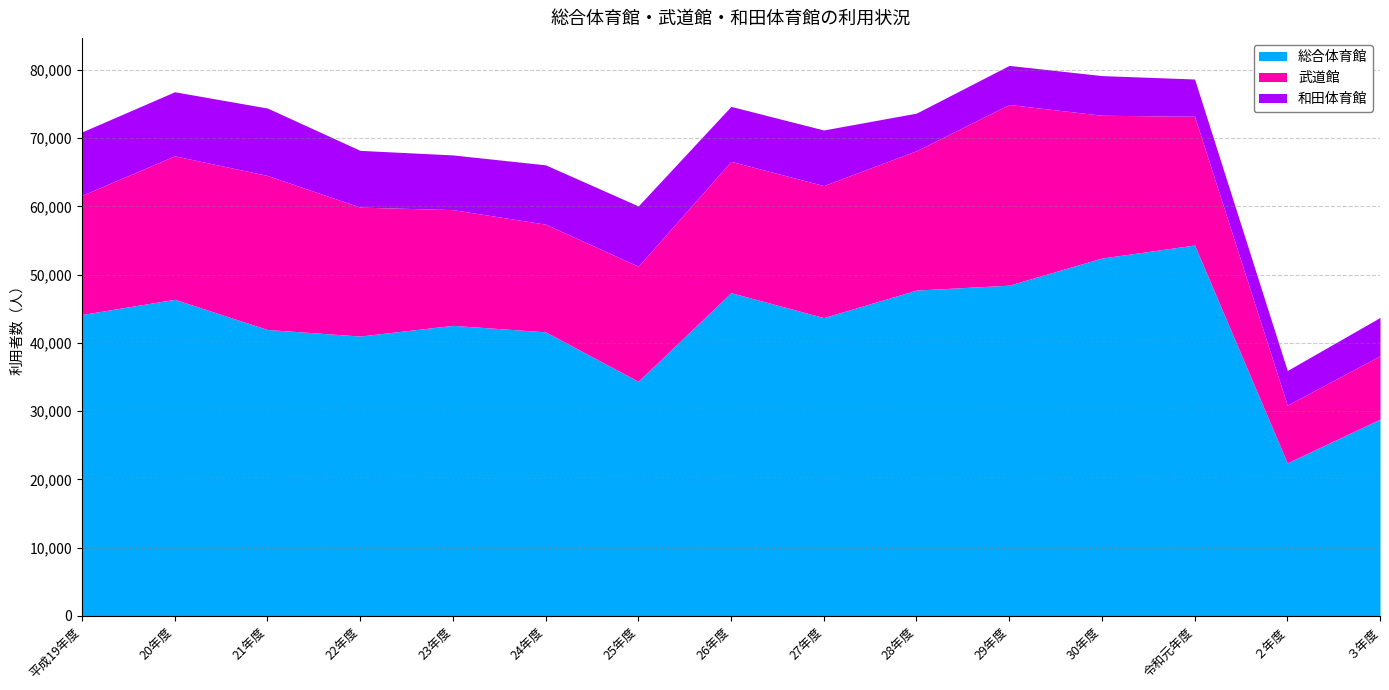

What is the difference between the maximum and minimum values in the 総合体育館 series?

31923